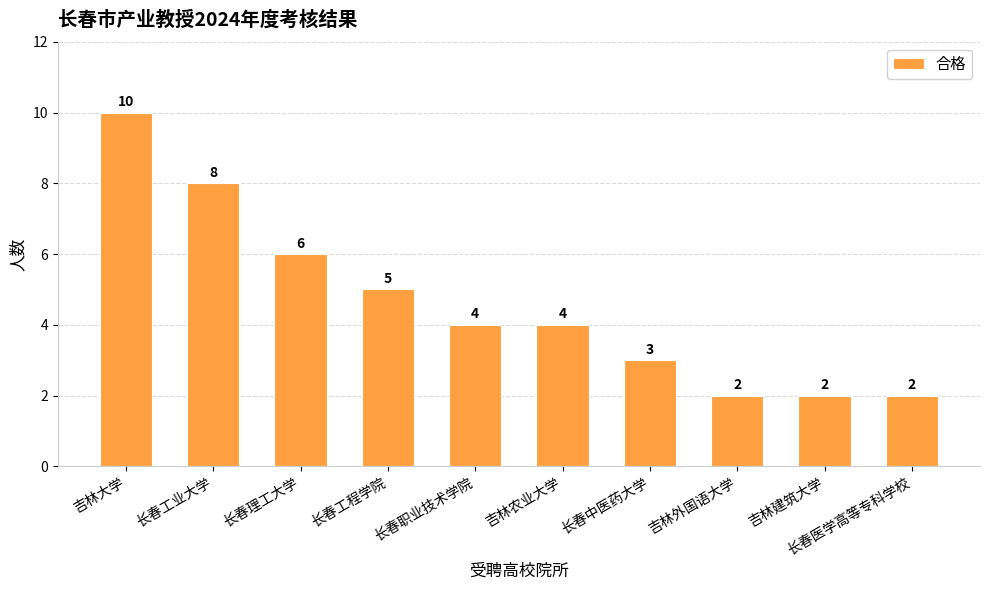

At which category does the chart reach its peak across all series?

吉林大学